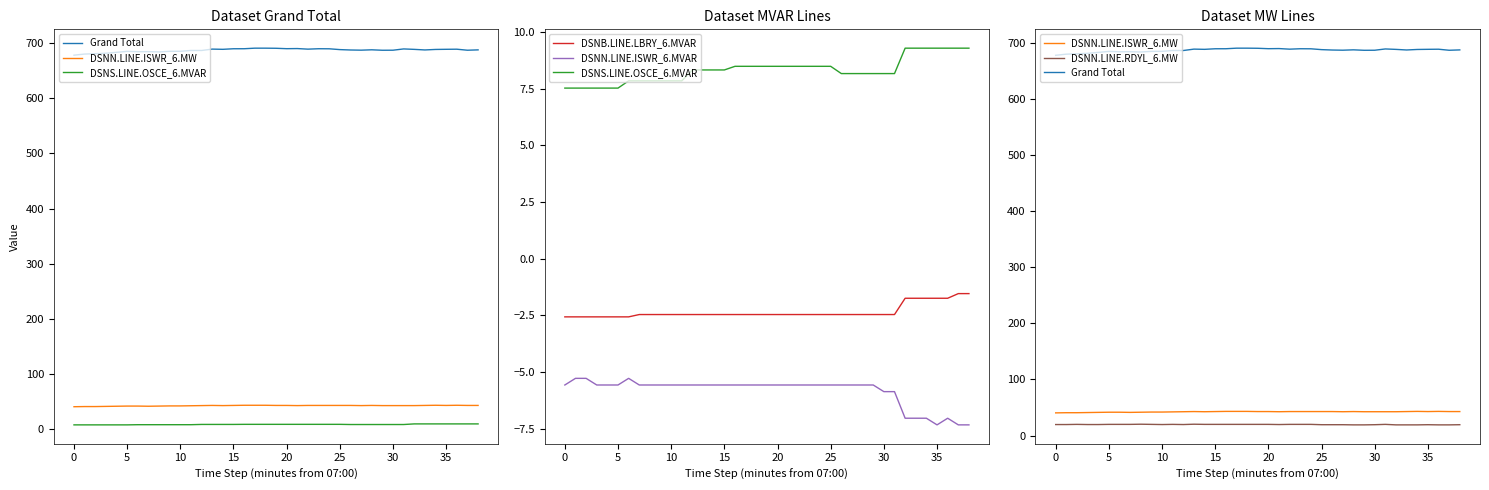

Which series has the largest total across all categories?

Grand Total